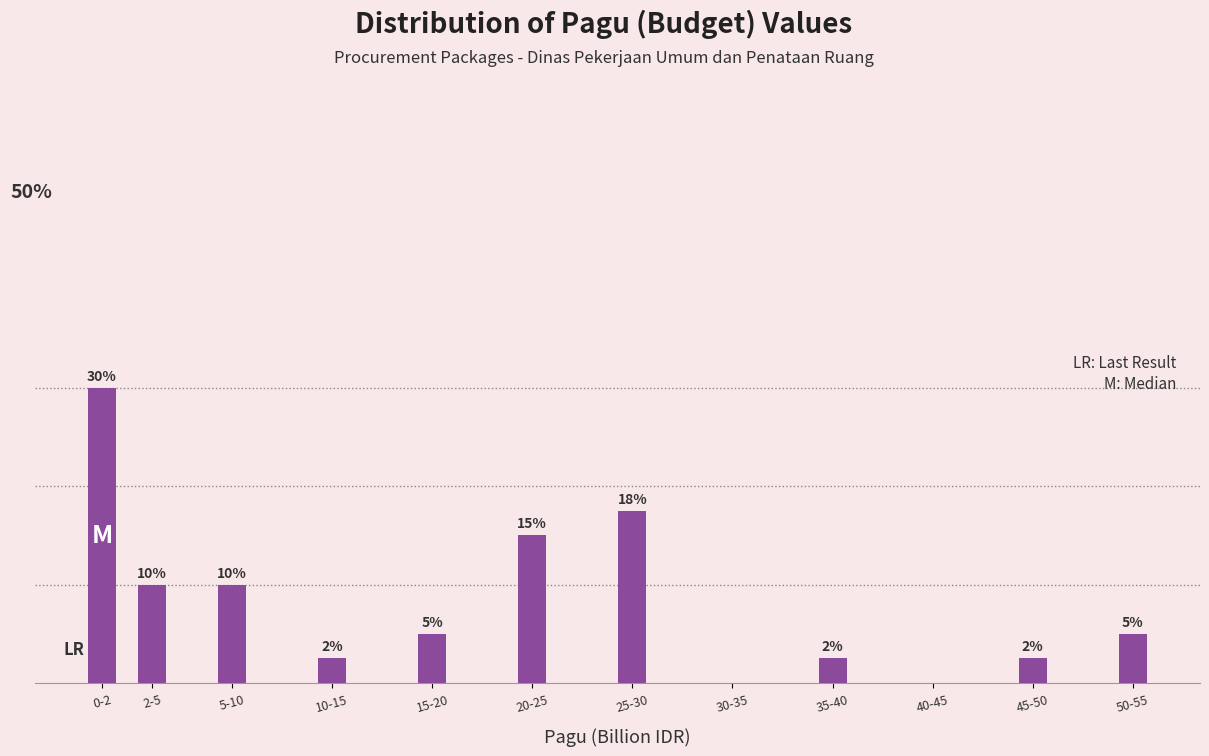

Which label corresponds to the largest value in the chart?

0-2